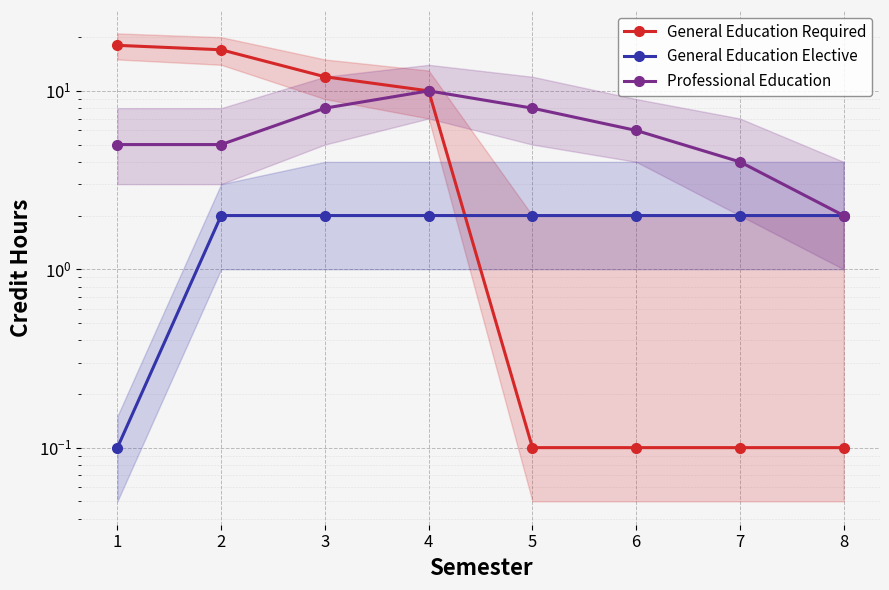

Reading left to right, transcribe all the data shown in this chart.

General Education Required: 1=18.0	2=17.0	3=12.0	4=10.0	5=0.1	6=0.1	7=0.1	8=0.1
General Education Elective: 1=0.1	2=2.0	3=2.0	4=2.0	5=2.0	6=2.0	7=2.0	8=2.0
Professional Education: 1=5.0	2=5.0	3=8.0	4=10.0	5=8.0	6=6.0	7=4.0	8=2.0